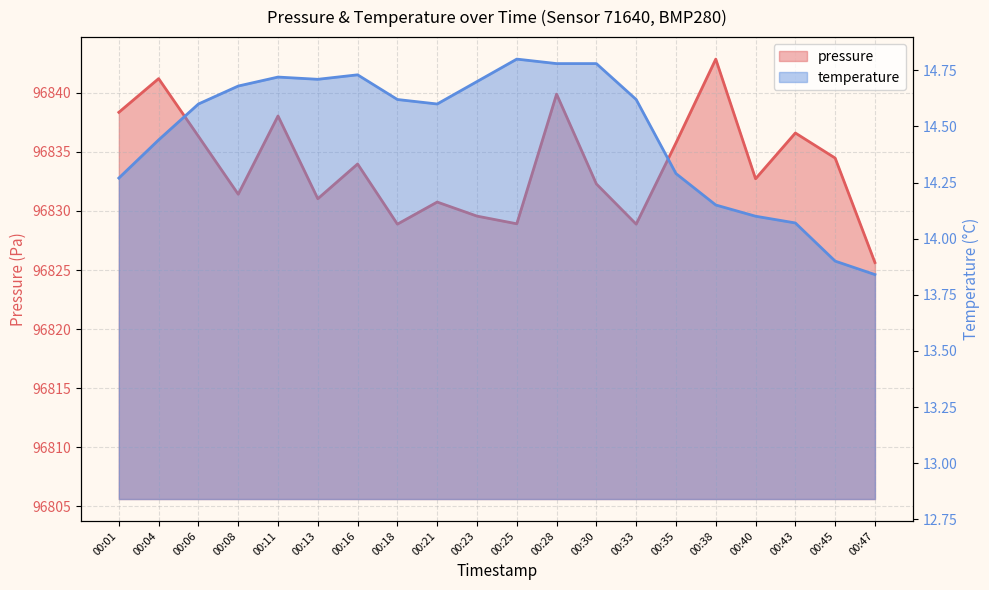

Reading left to right, list all the values displayed in this chart.

pressure: 00:01=96838.3	00:04=96841.2	00:06=96836.3	00:08=96831.4	00:11=96838.0	00:13=96831.0	00:16=96834.0	00:18=96828.9	00:21=96830.8	00:23=96829.6	00:25=96828.9	00:28=96839.9	00:30=96832.3	00:33=96828.9	00:35=96835.8	00:38=96842.8	00:40=96832.7	00:43=96836.6	00:45=96834.5	00:47=96825.6
temperature: 00:01=14.3	00:04=14.4	00:06=14.6	00:08=14.7	00:11=14.7	00:13=14.7	00:16=14.7	00:18=14.6	00:21=14.6	00:23=14.7	00:25=14.8	00:28=14.8	00:30=14.8	00:33=14.6	00:35=14.3	00:38=14.2	00:40=14.1	00:43=14.1	00:45=13.9	00:47=13.8